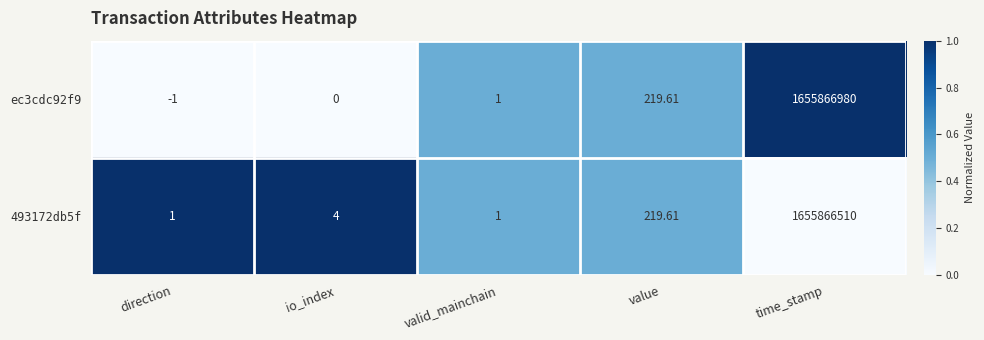

At which label is ec3cdc92f9 closest to 827933489?

value